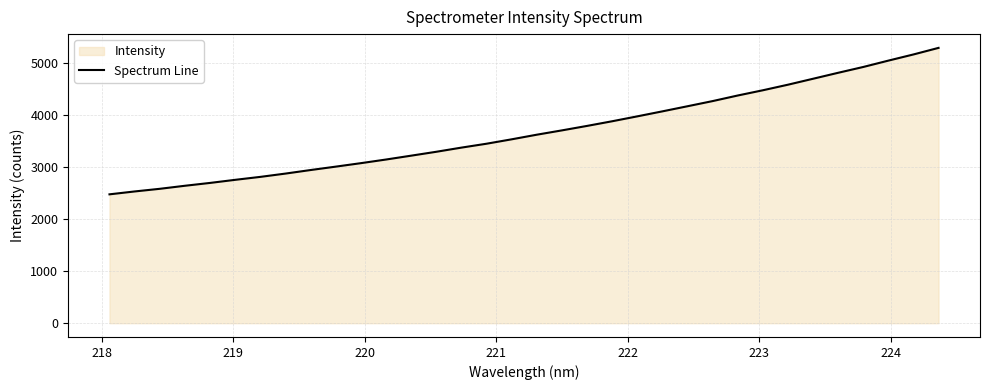

How many data points does each series have?

34